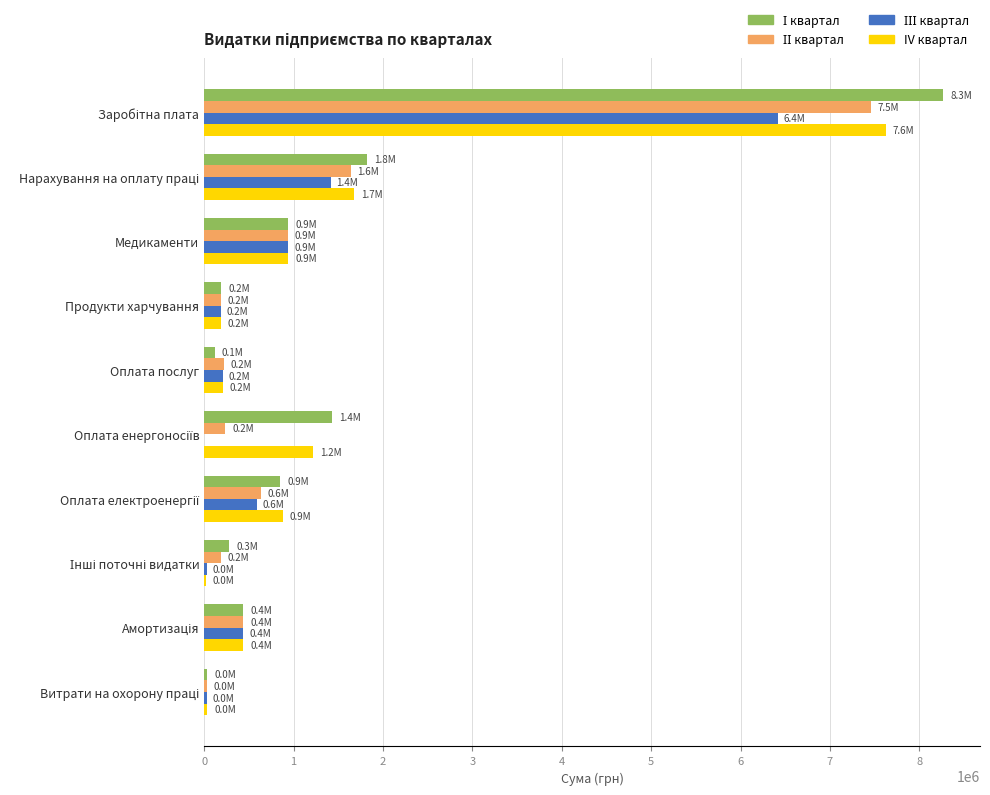

Count the number of categories in the chart.

10